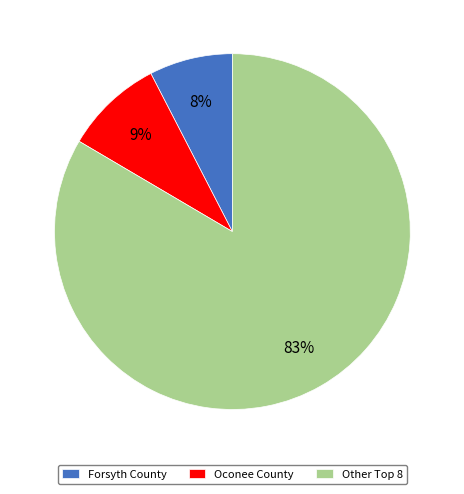

Which category has the biggest portion of the pie?

Other Top 8